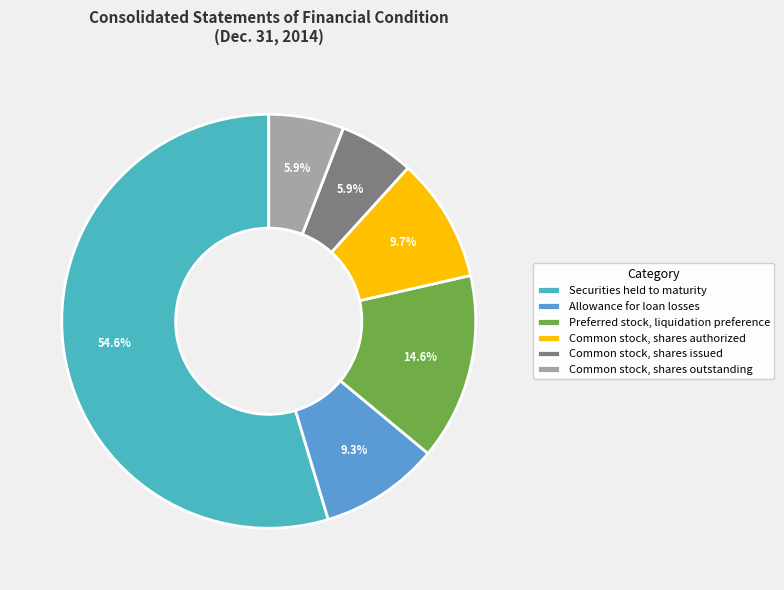

What is the ratio of the value at Common stock, shares authorized to the value at Securities held to maturity?

0.2